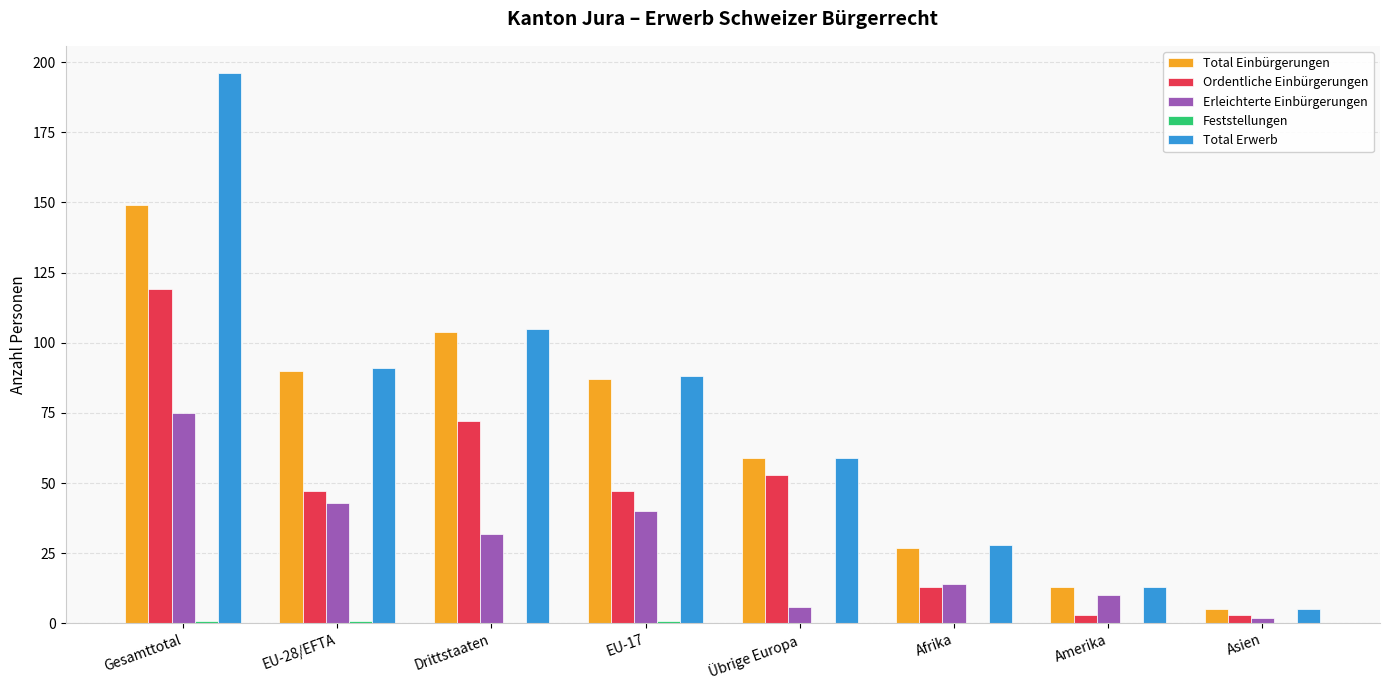

At which label does Total Einbürgerungen reach its peak?

Gesamttotal